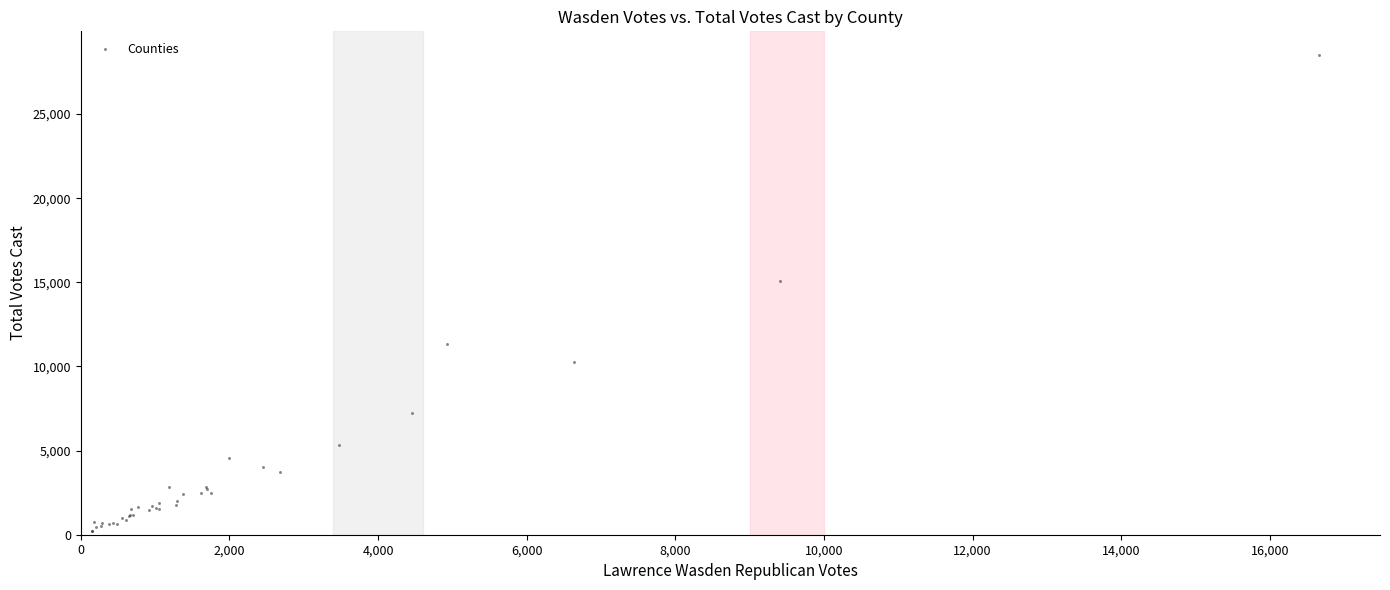

What Y value in the scatter plot is closest to 14357?

15087